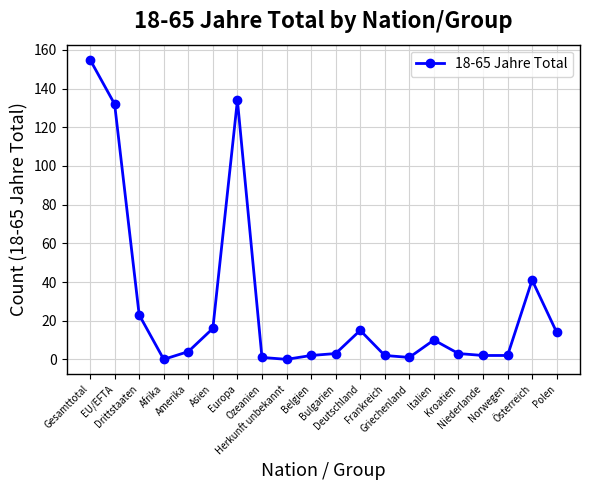

What is the average value?

28